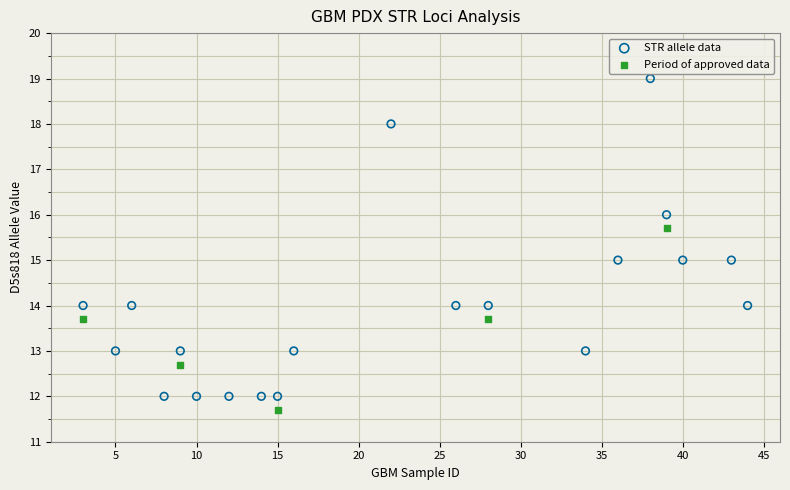

Which series reaches the maximum Y coordinate?

STR allele data